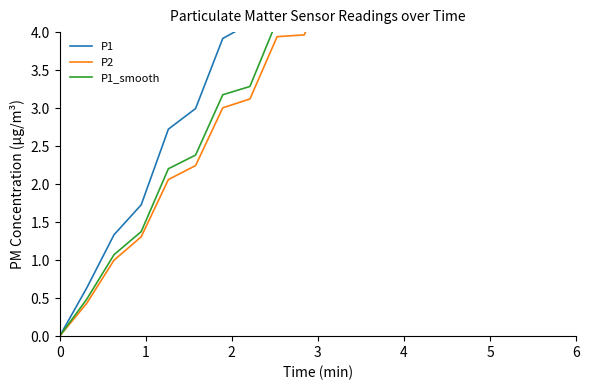

What is the highest value of the P2 series?

8.3